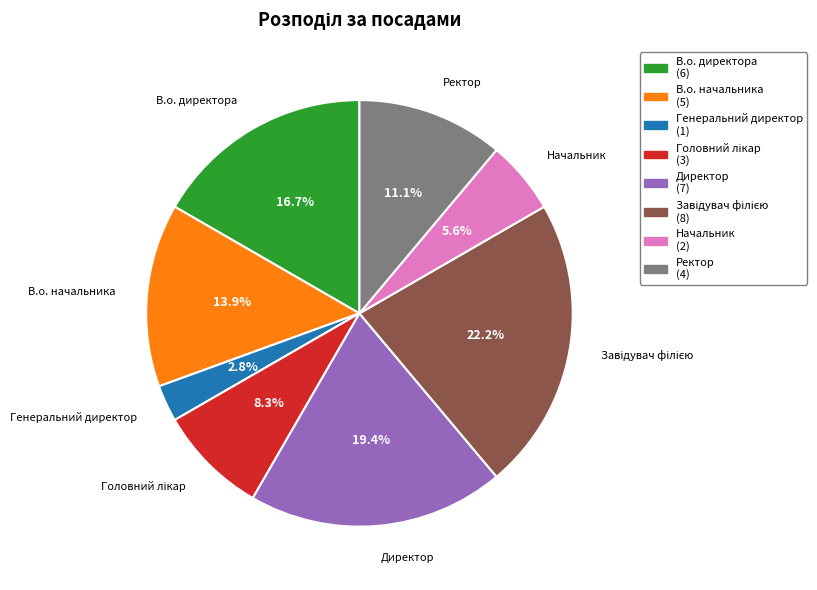

Does Генеральний директор account for over 50% of the chart?

No